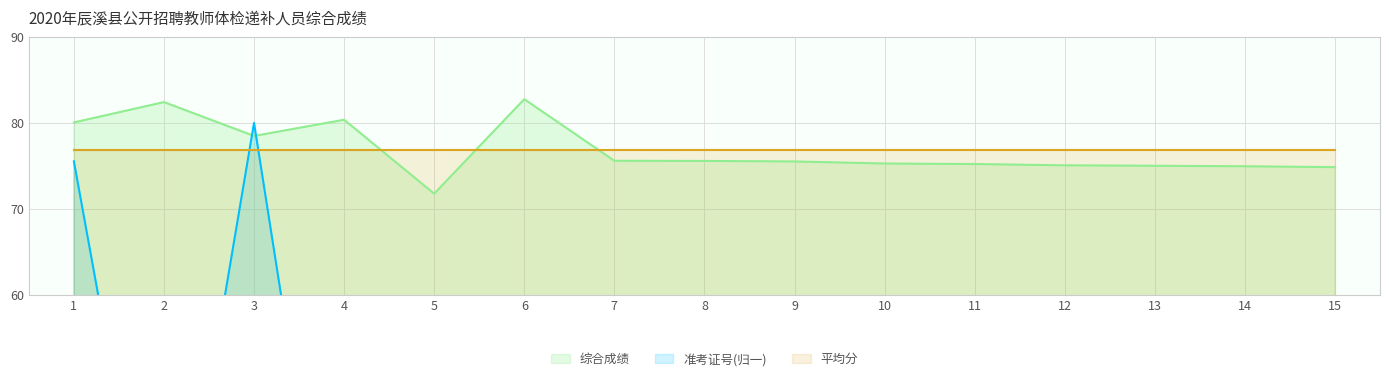

How many interior local peaks does the 综合成绩 series have?

3